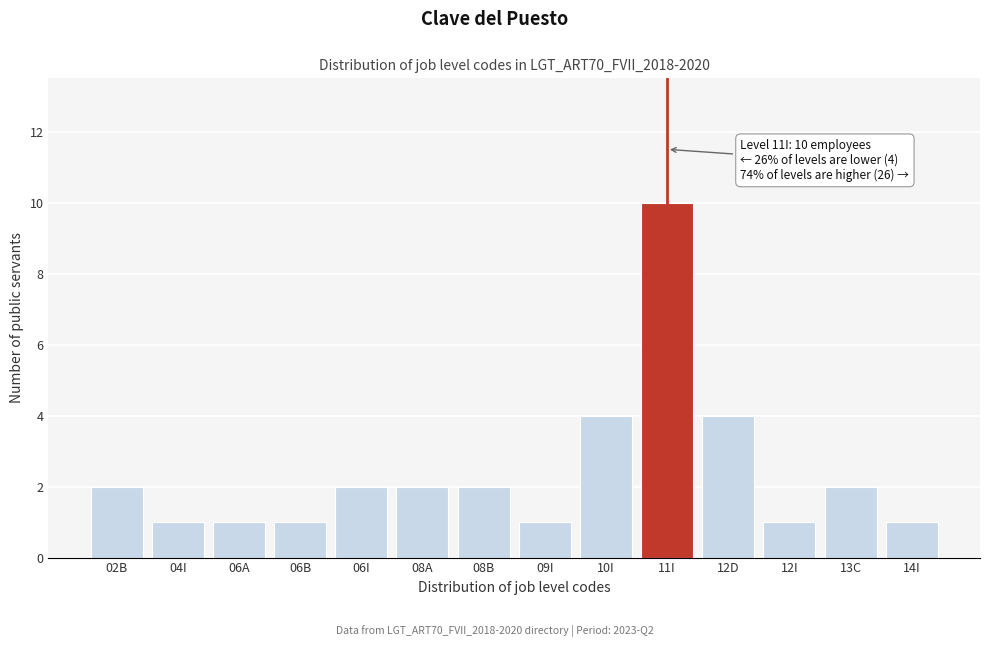

Reading left to right, what are all the values shown in this chart?

02B=2	04I=1	06A=1	06B=1	06I=2	08A=2	08B=2	09I=1	10I=4	11I=10	12D=4	12I=1	13C=2	14I=1